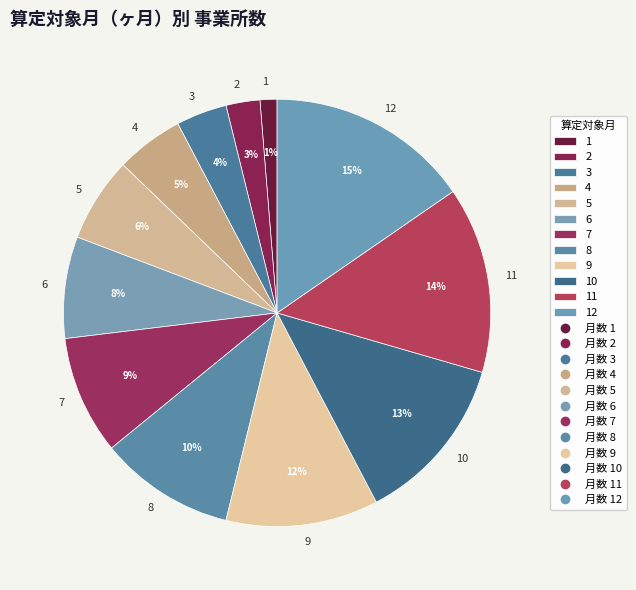

To the nearest percent, what is the combined percentage of 12 and 9?

27%